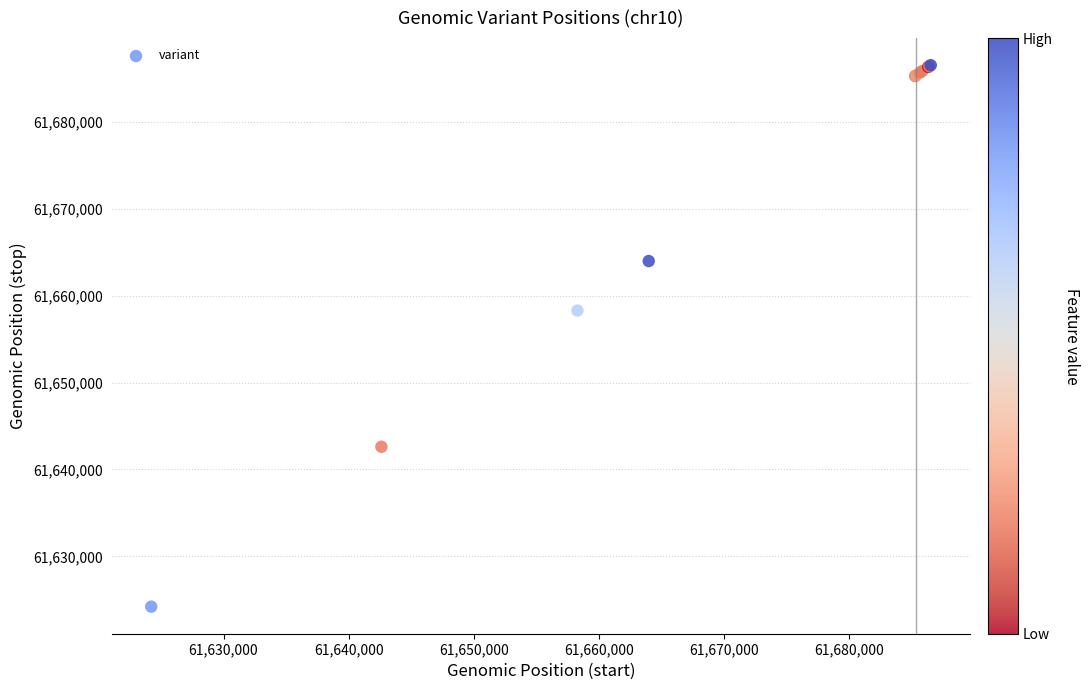

What Y value in the scatter plot is closest to 61655363?

61658278.4